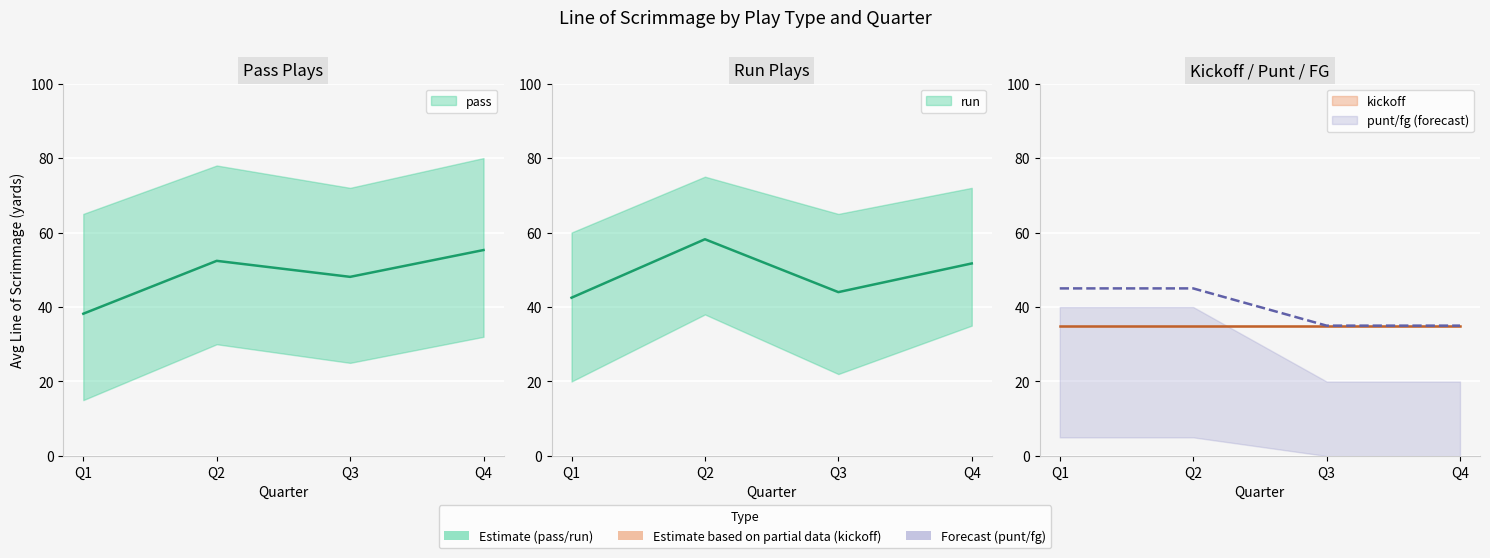

The value of punt at Q4 is 0. True or false?

False